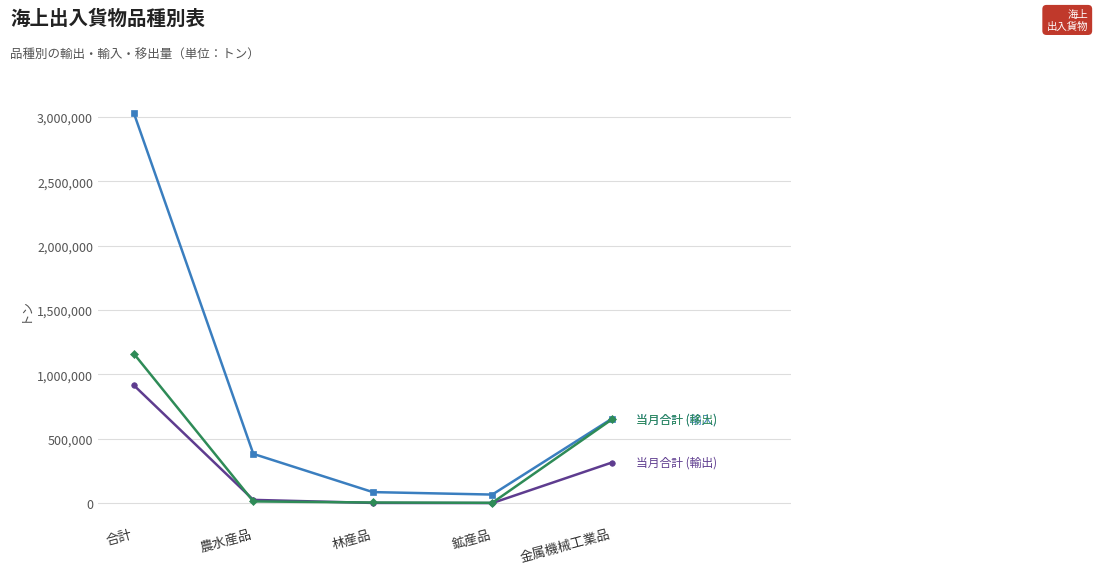

What is the label of the 5th point from the left?

金属機械工業品